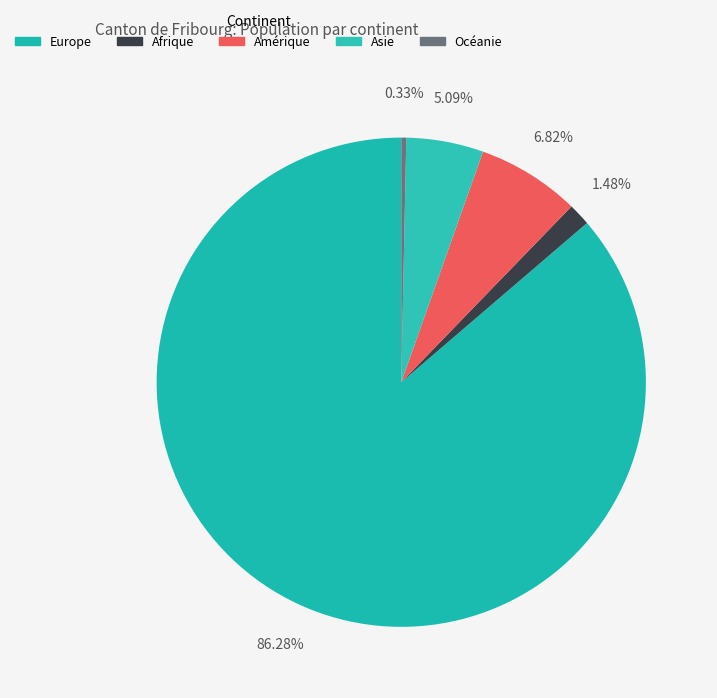

How many segments does this pie chart have?

5